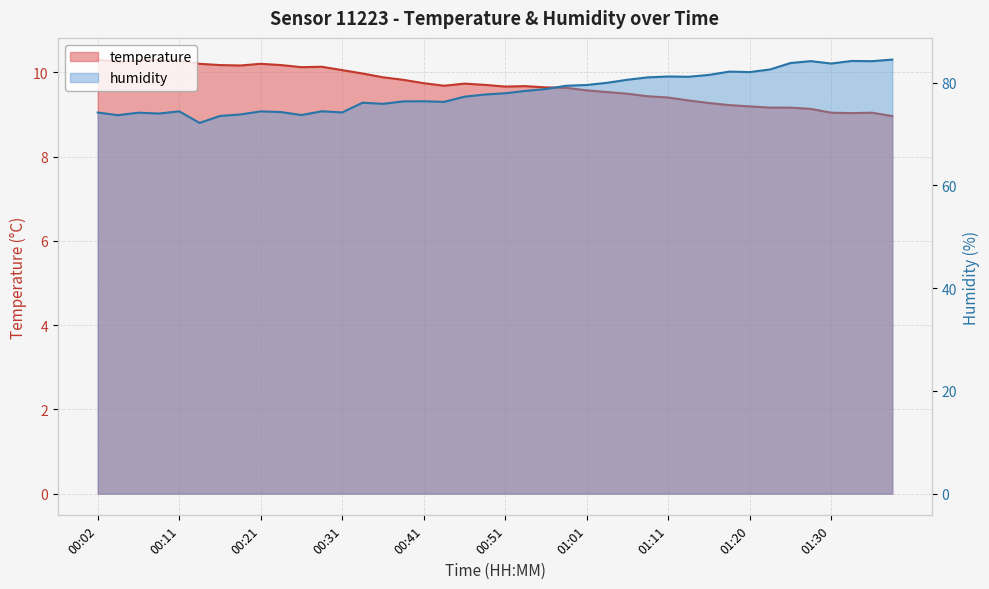

How many data points in temperature are above 9?

39